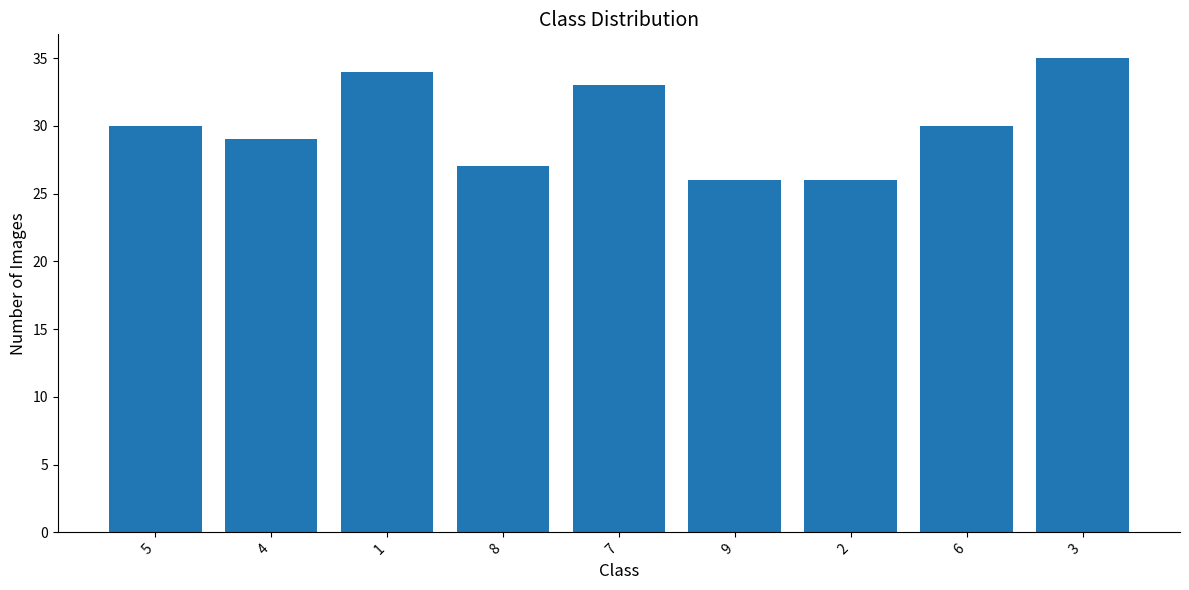

What is the ratio of the value at 4 to the value at 6?

1.0